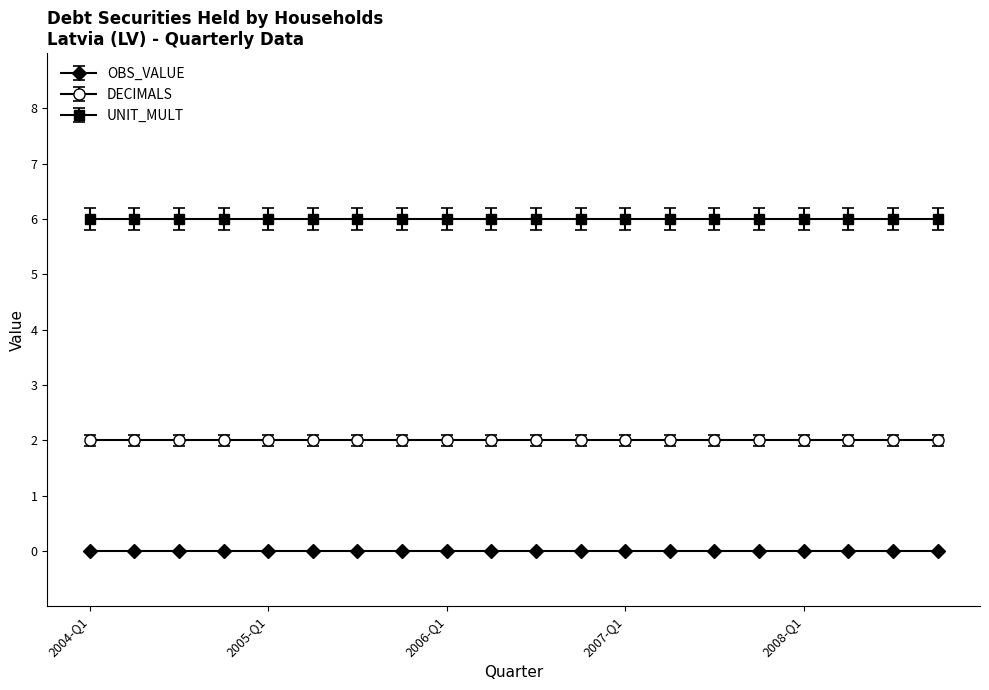

True or false: UNIT_MULT and OBS_VALUE intersect in this chart.

False